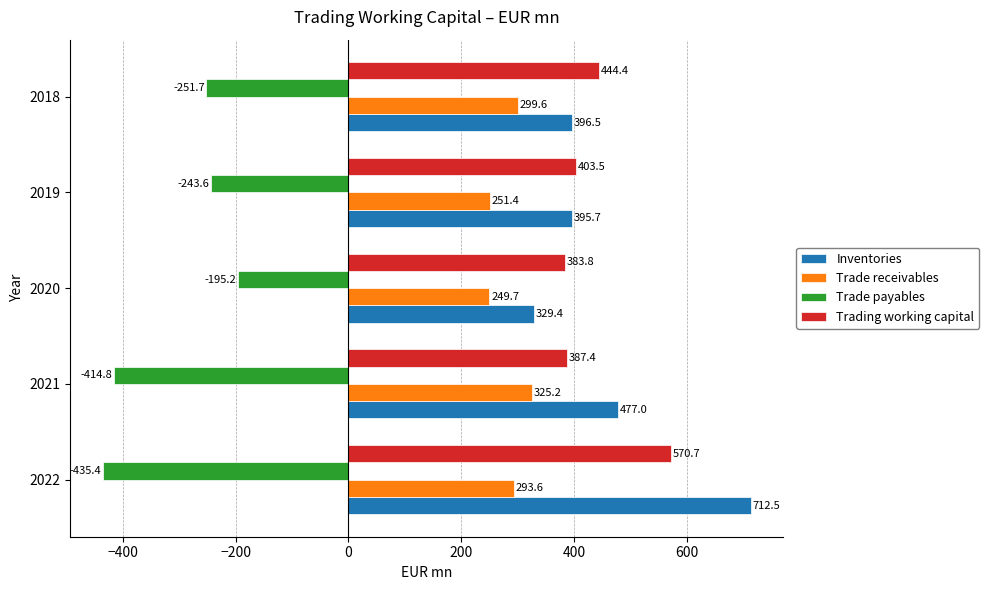

What is the lowest value of the Trade payables series?

-435.4